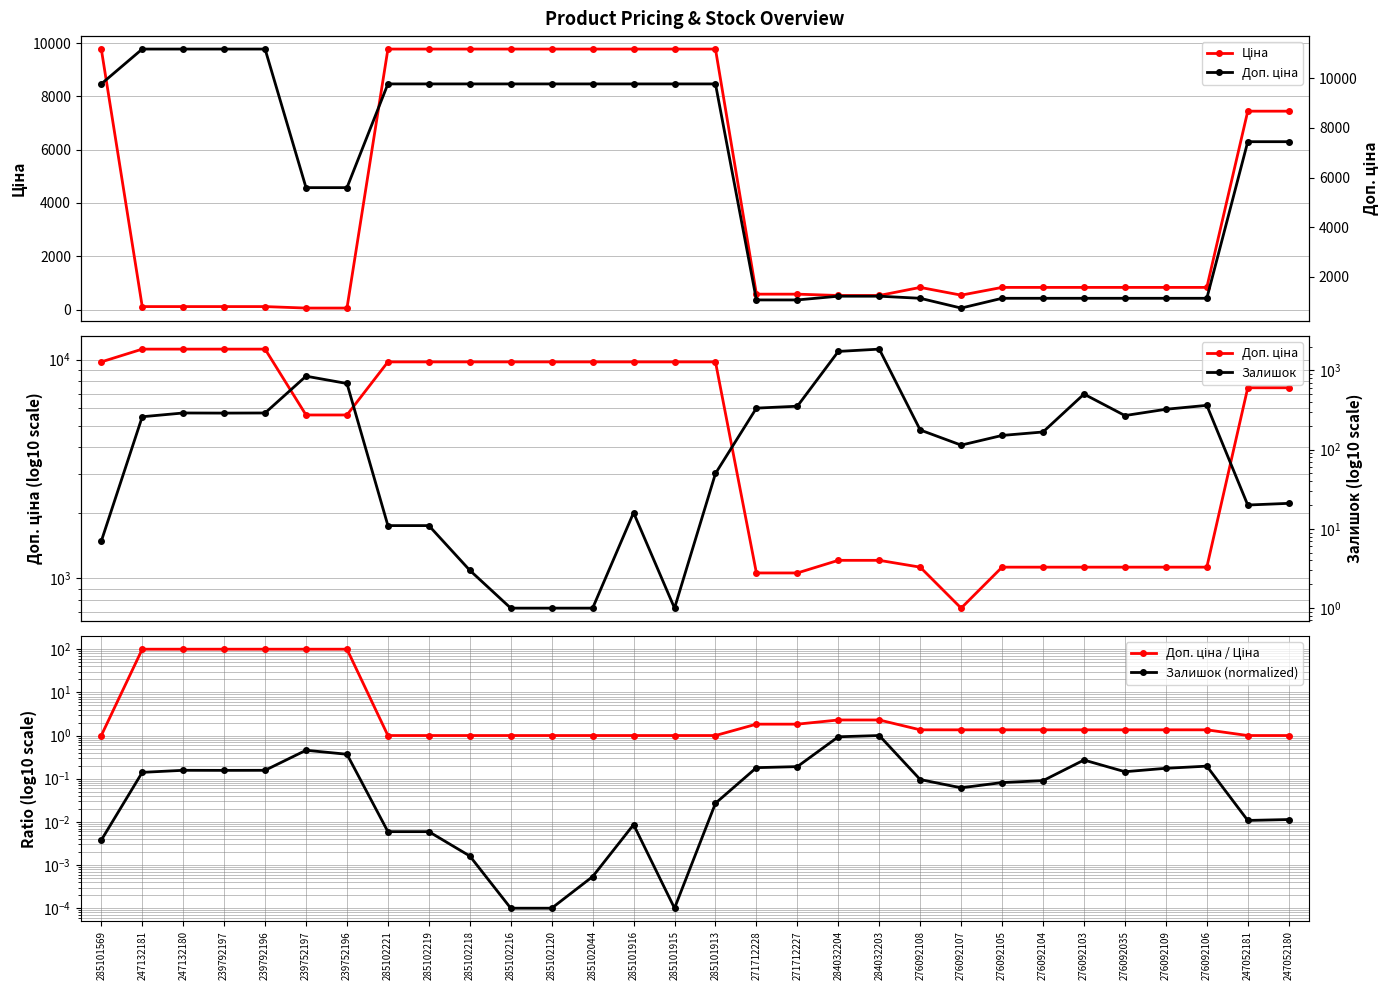

Is it true that Залишок equals 7.0 at 285101569?

True